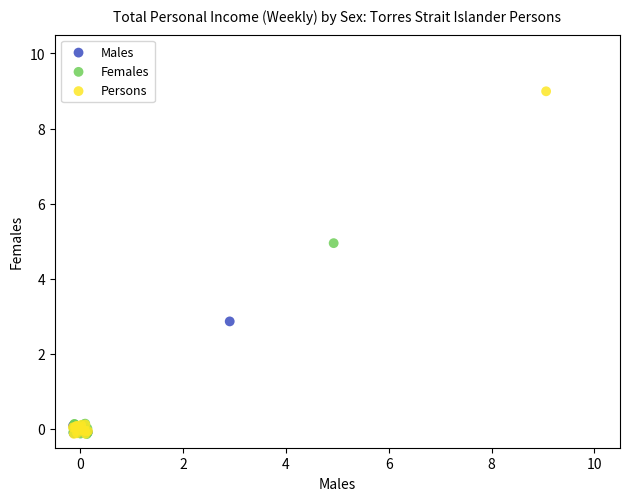

Which series has the widest spread of Y values?

Persons